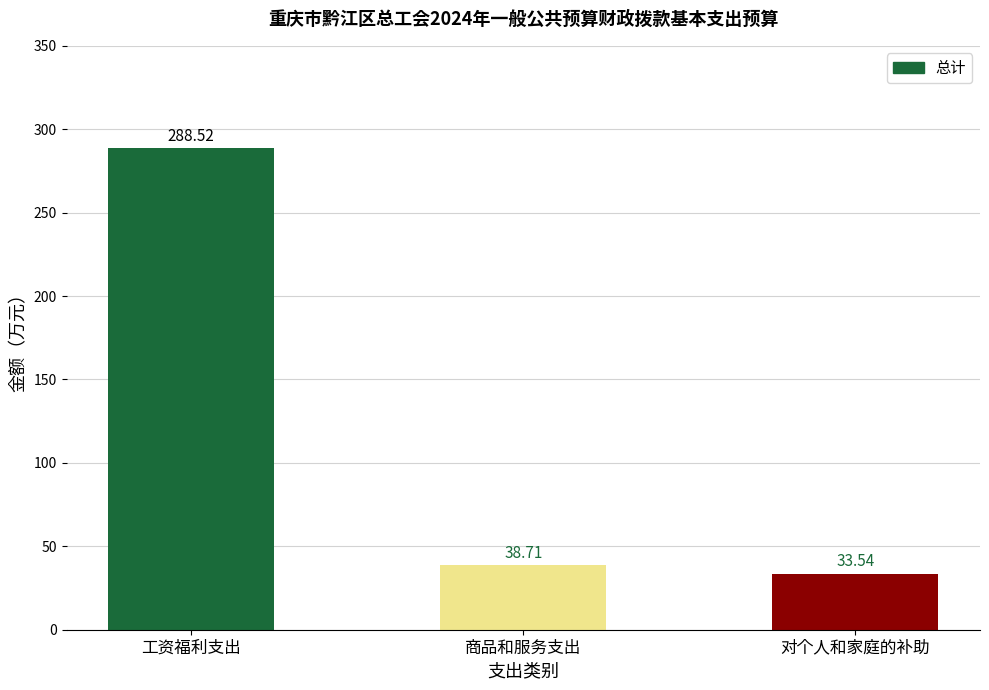

What is the difference between the values at 对个人和家庭的补助 and 工资福利支出?

255.0